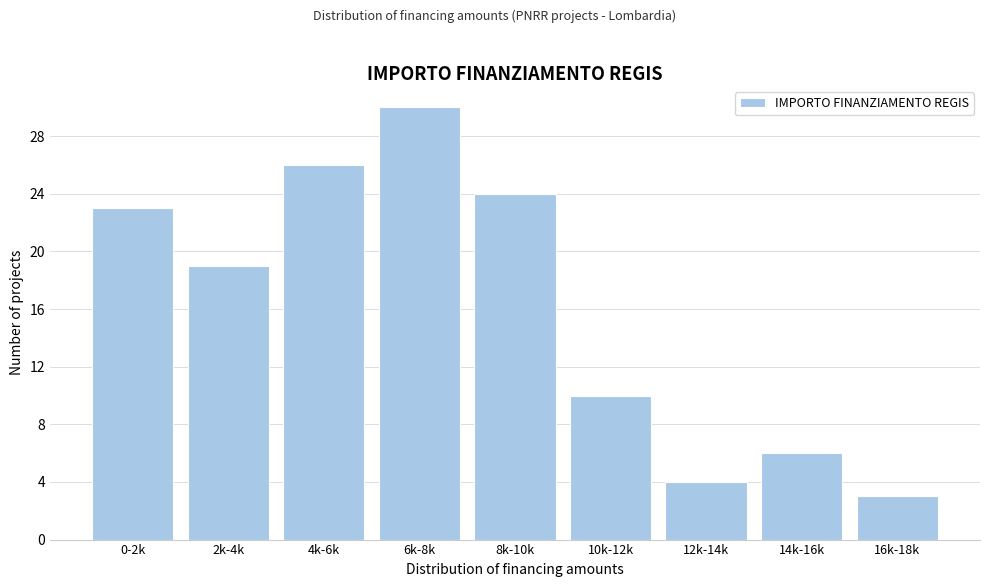

Reading left to right, extract all data points from this chart.

23	19	26	30	24	10	4	6	3